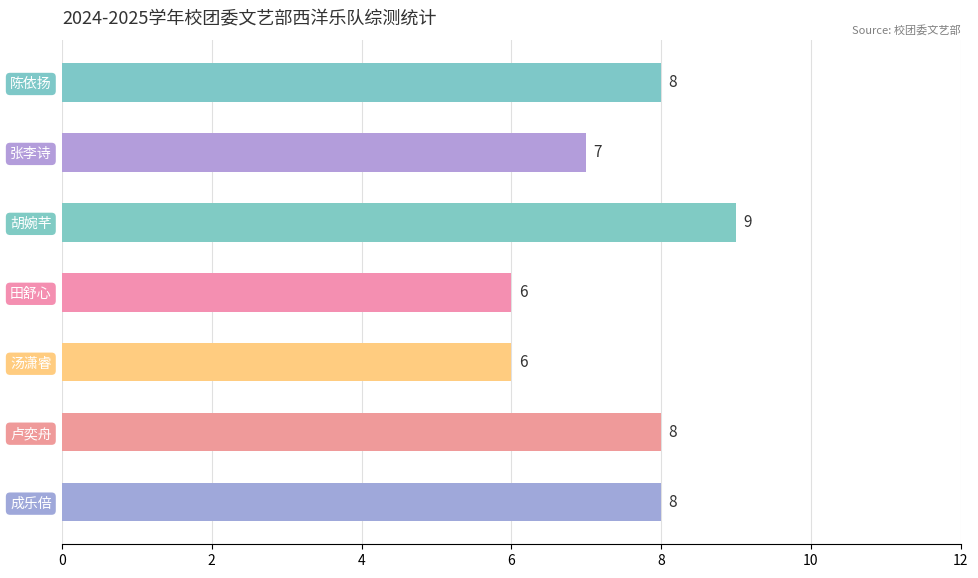

Reading bottom to top, transcribe all the data shown in this chart.

8	8	6	6	9	7	8